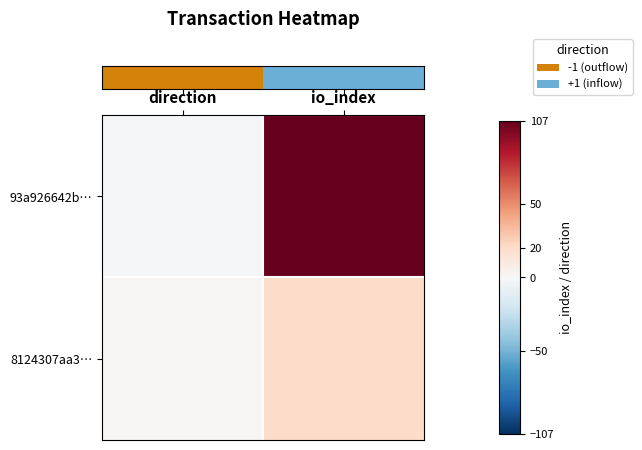

Which series changed the most between direction and io_index?

row_0